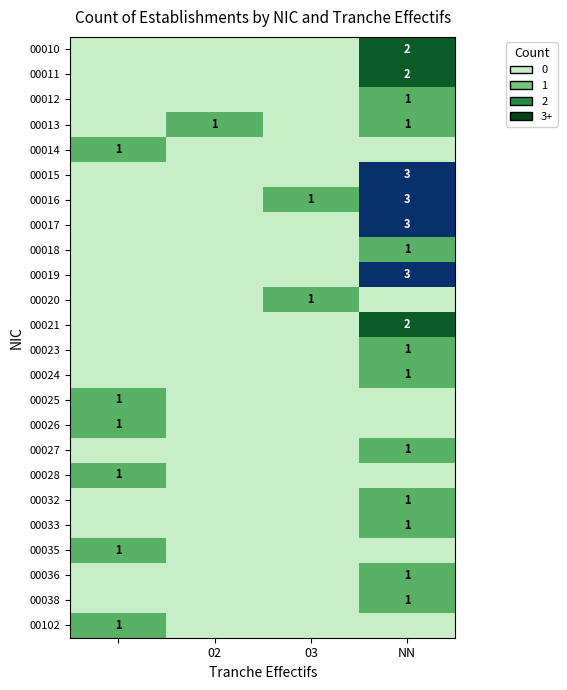

Count the number of categories in the chart.

4